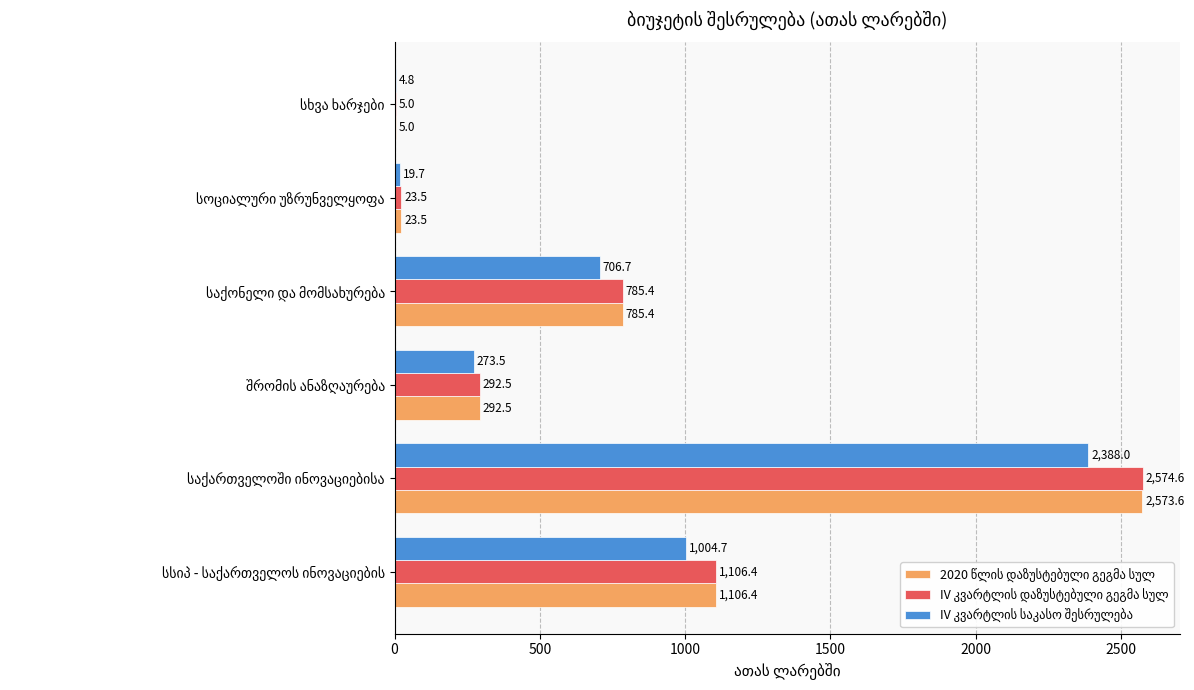

What is the greatest value displayed?

2574.6